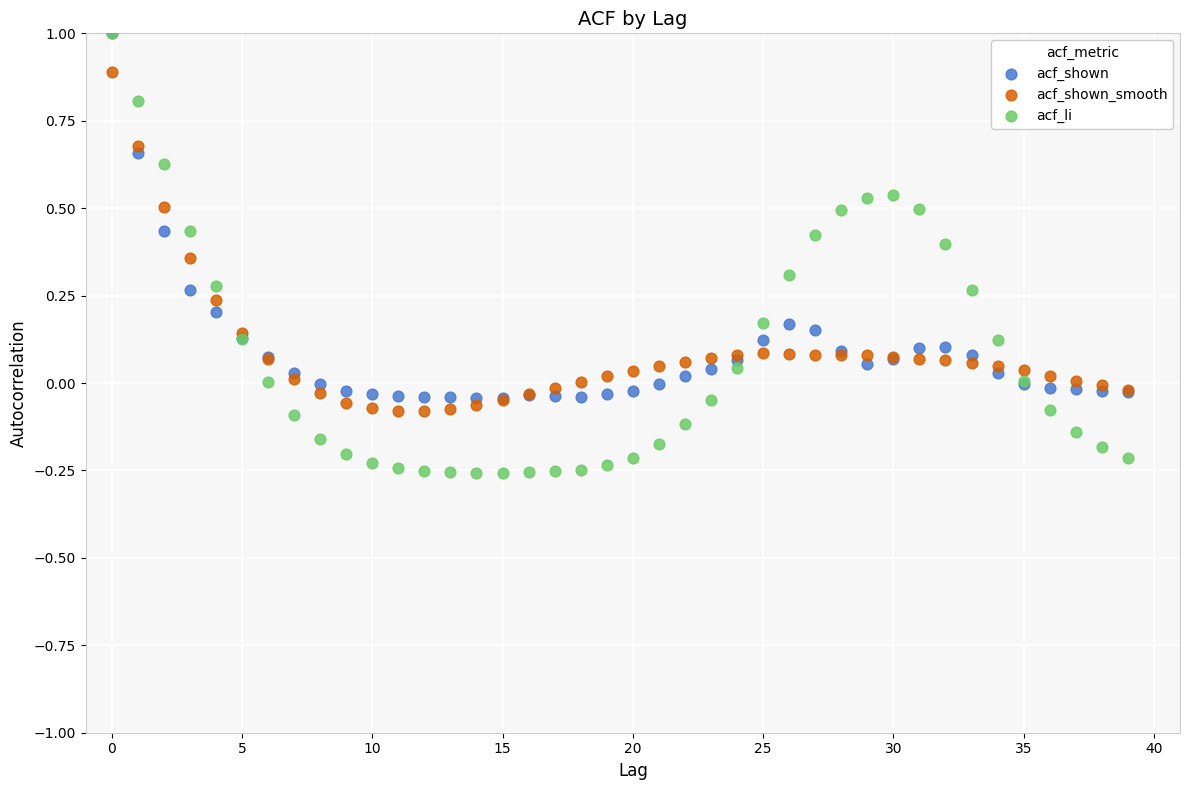

Which series has the largest Y range (max minus min)?

acf_li